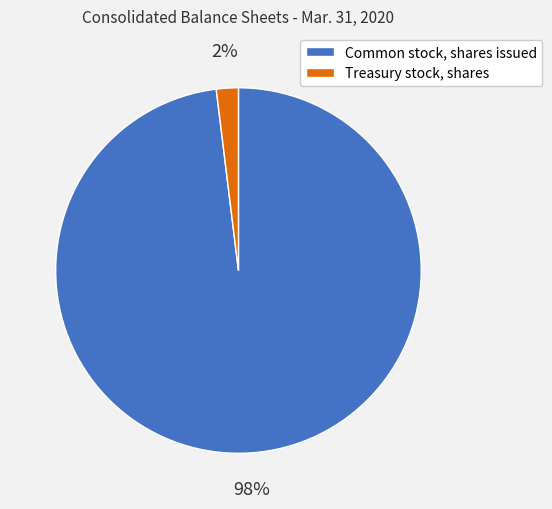

Which has a higher value, Treasury stock, shares or Common stock, shares issued?

Common stock, shares issued